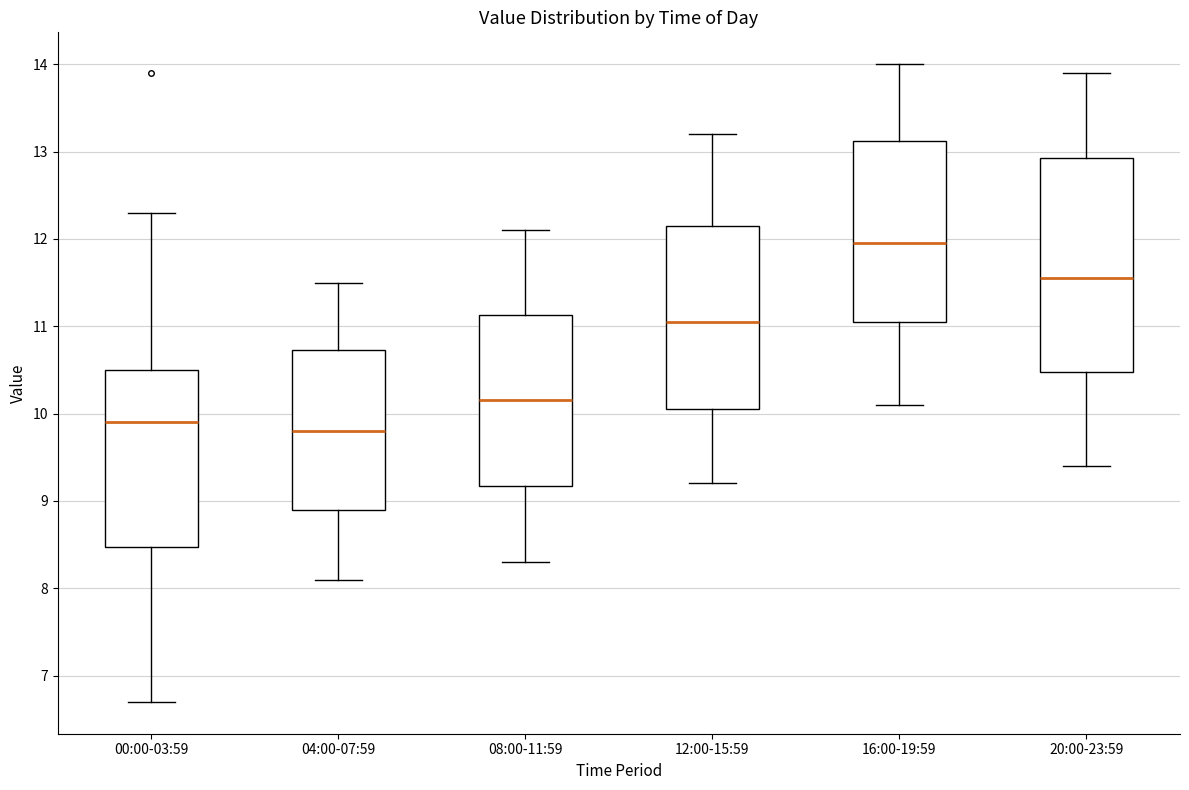

Where is the upper edge of the box for 04:00-07:59 on the y-axis? The values are not printed on the chart, so give them approximately, as read against the axis.

10.7